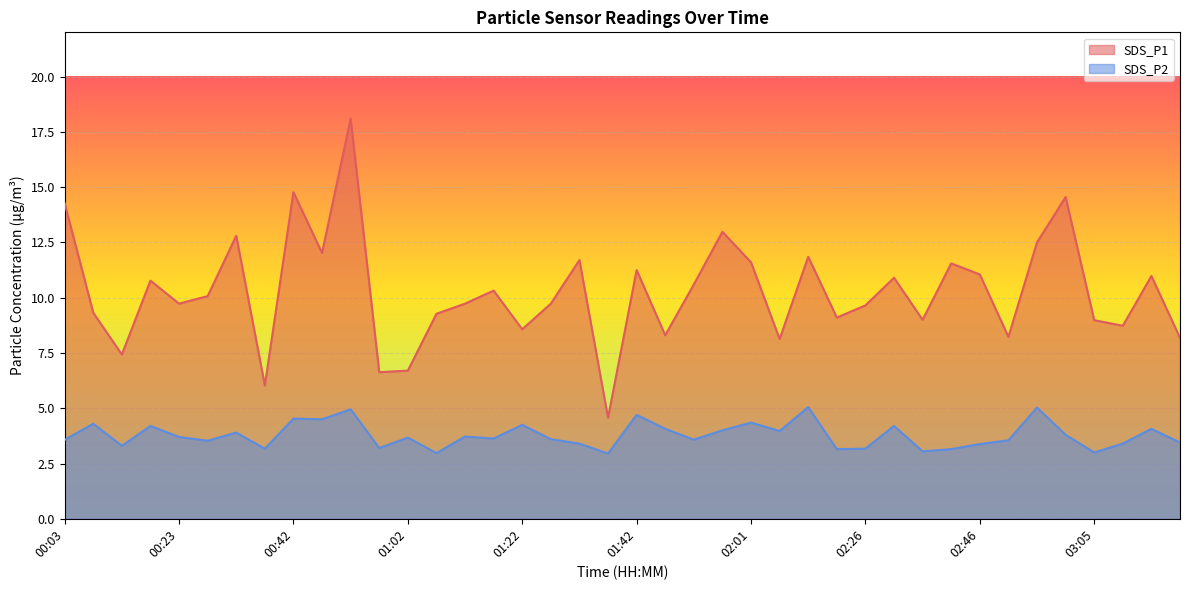

What is the difference between the highest and lowest values at 00:23?

6.0